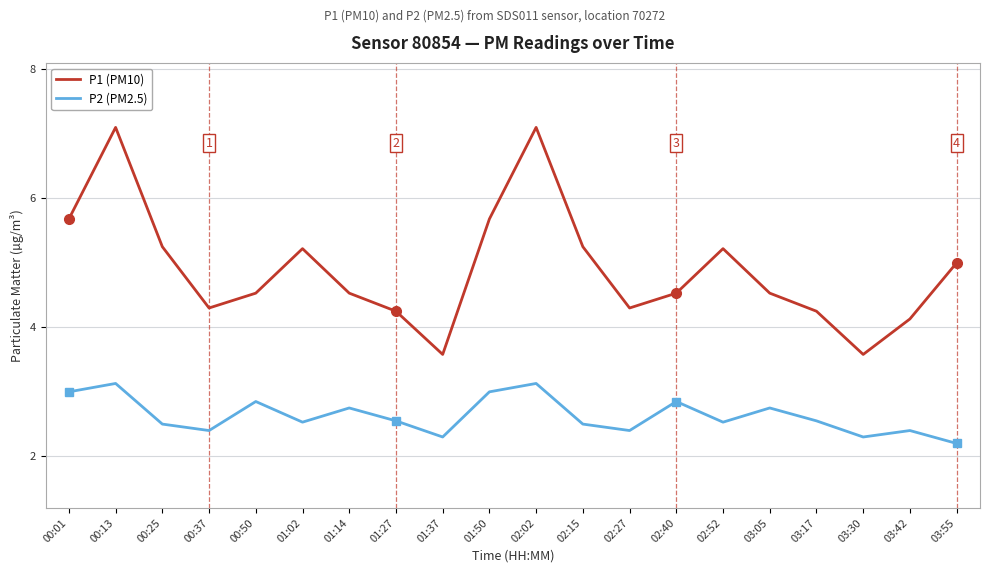

Between 01:37 and 03:55, which series saw the biggest shift?

P1 (PM10)